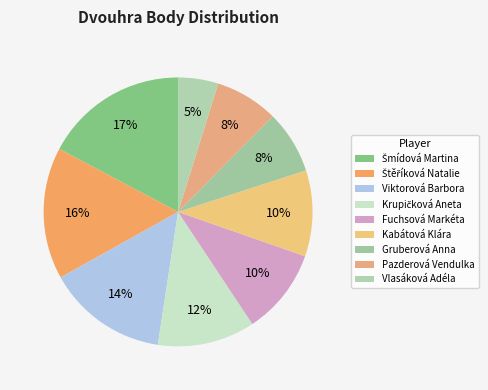

How many segments does this pie chart have?

9